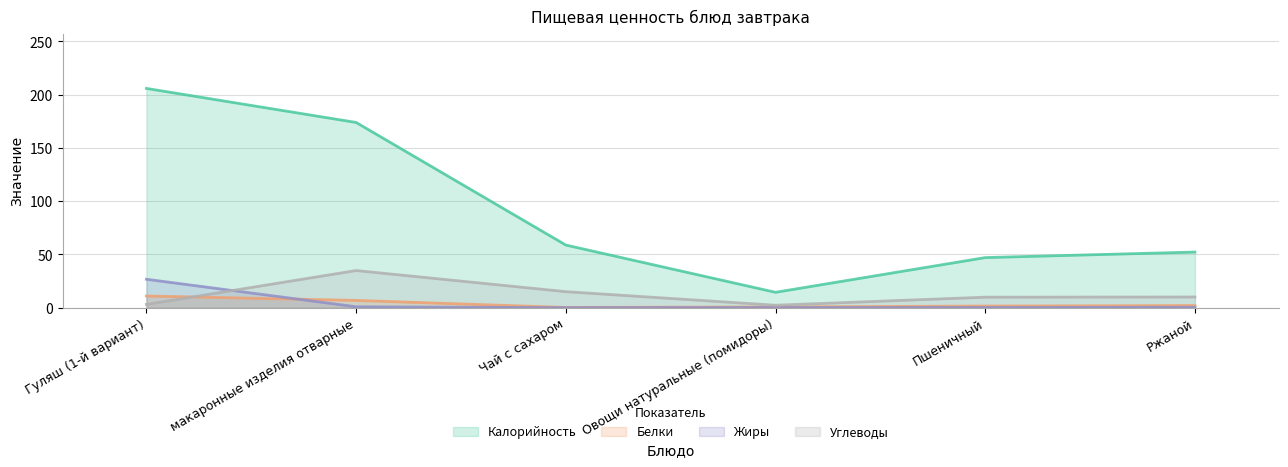

Which series changed the most between Гуляш (1-й вариант) and макаронные изделия отварные?

Калорийность